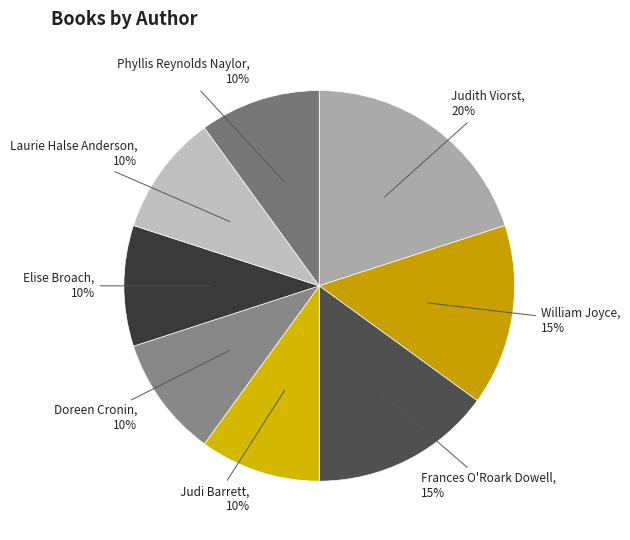

Is there any slice that represents more than half of the pie?

No